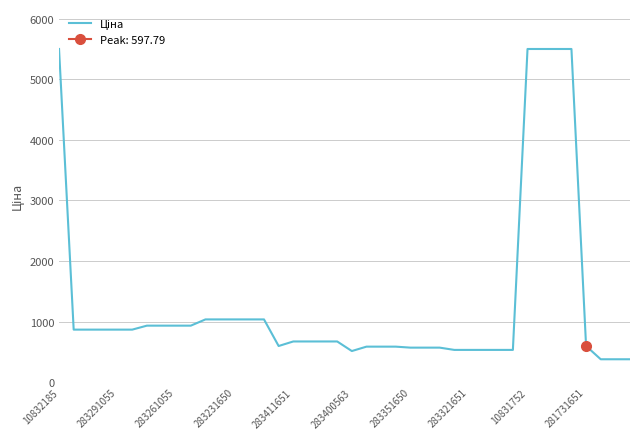

How many categories are shown in the chart?

40